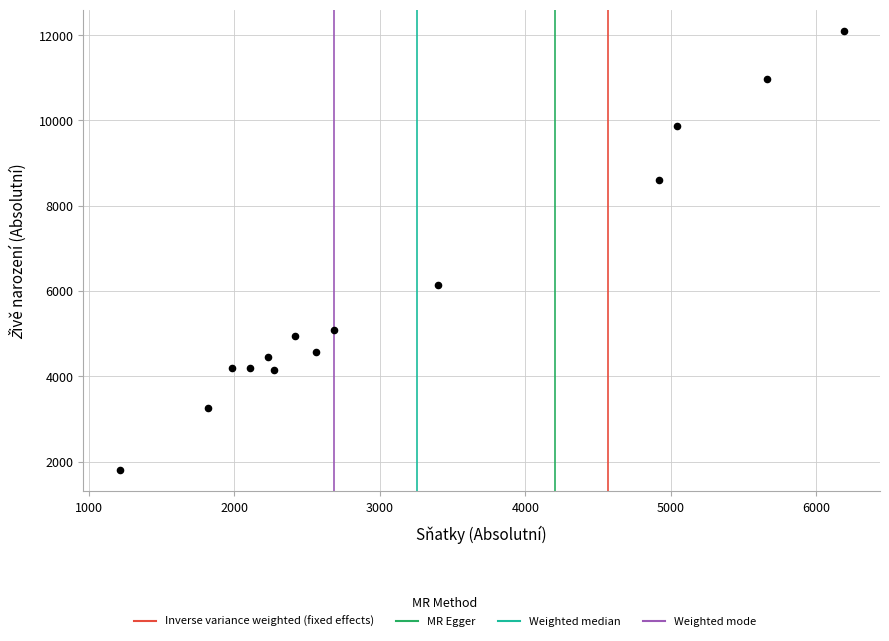

What is the range of Y values (max minus min)?

10271